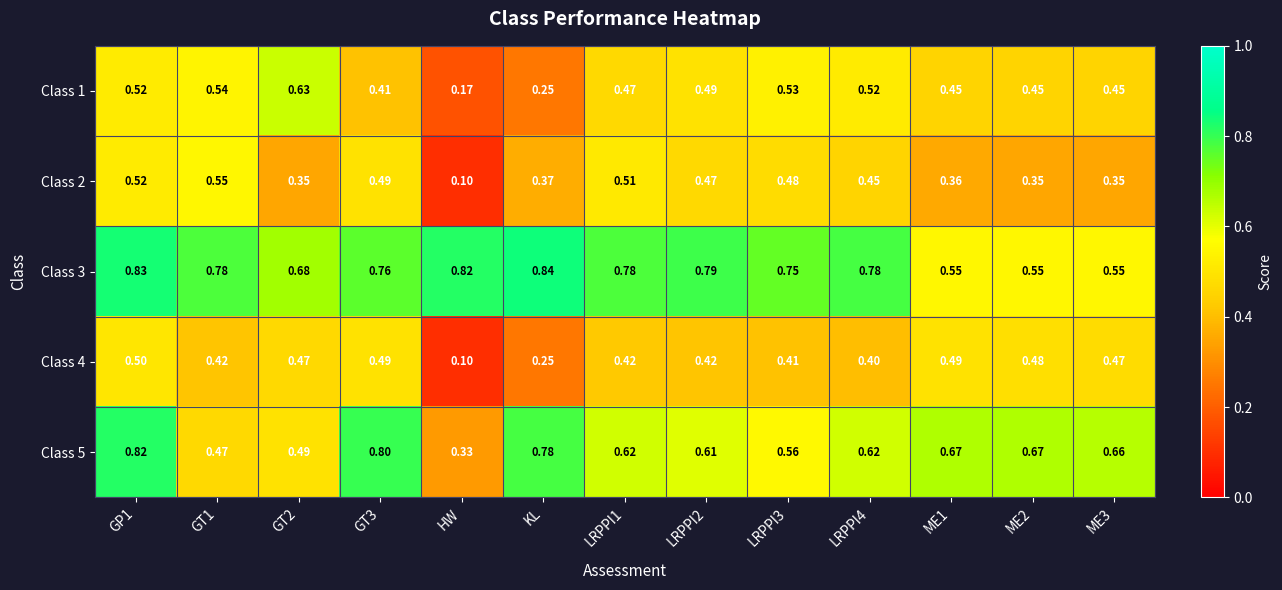

Is the value of Class 2 at GT2 greater than the value of Class 1 at ME3?

No